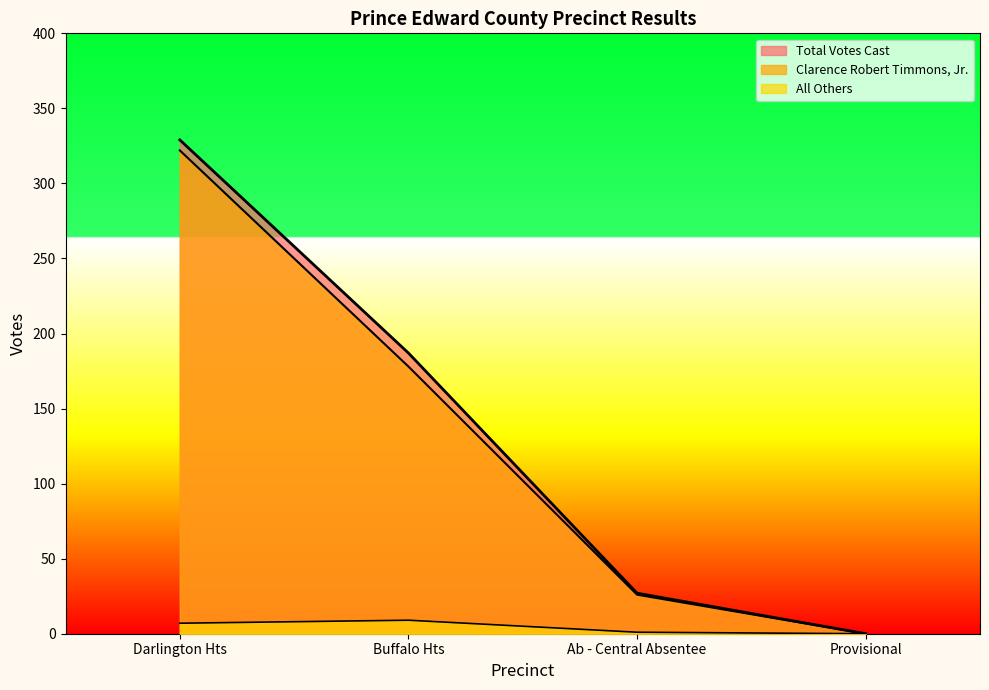

What is the value of the All Others point at the 2nd from the left?

9